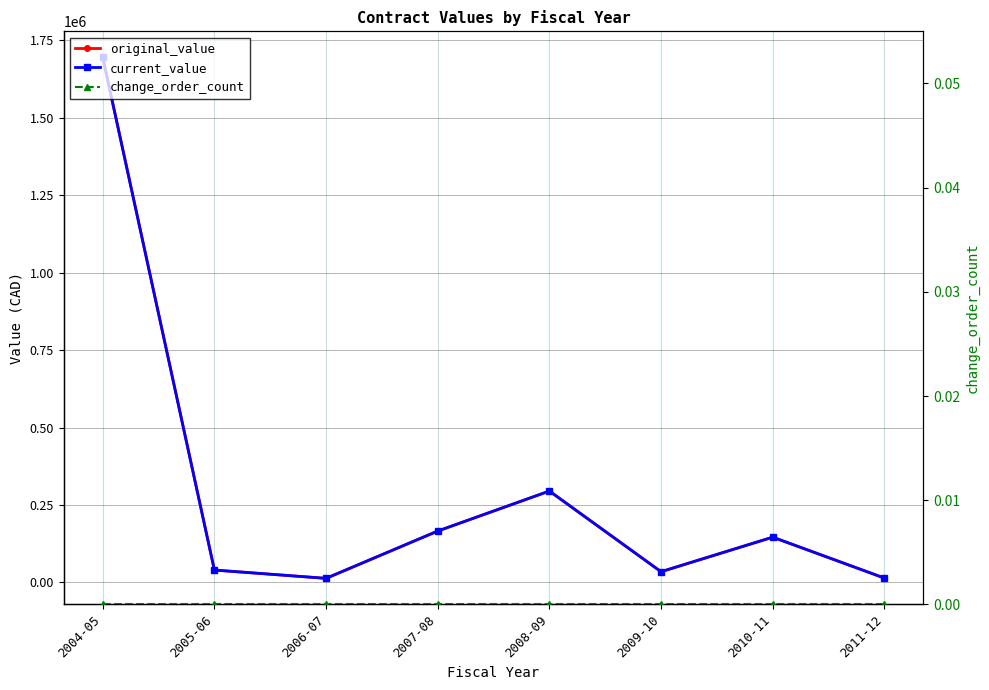

What position from the right is 2006-07?

6